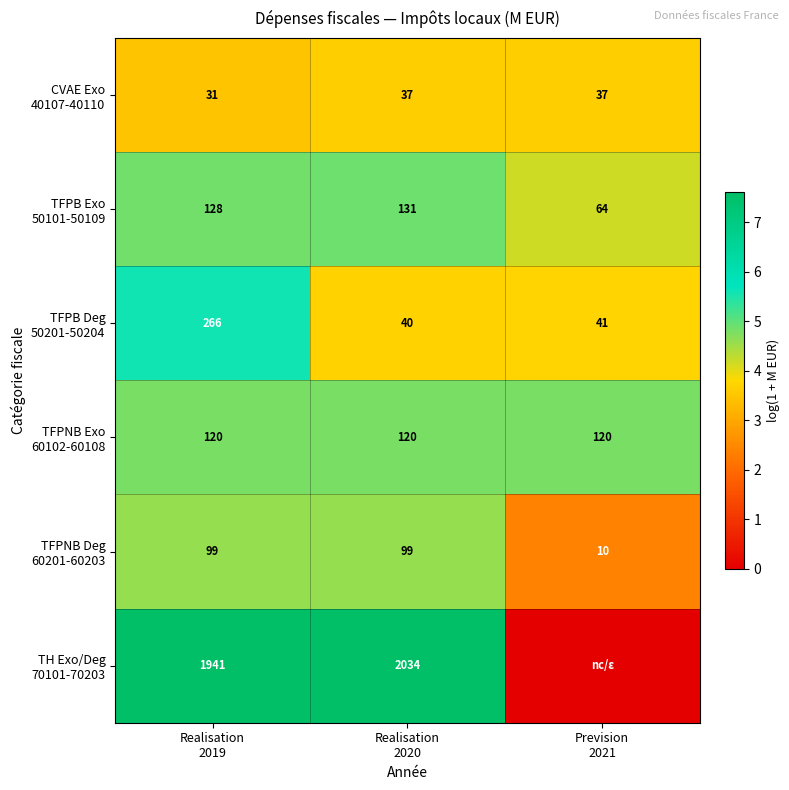

Is the value of TFPNB Exo 60102-60108 at Prevision 2021 greater than the value of TFPNB Deg 60201-60203 at Realisation 2020?

Yes